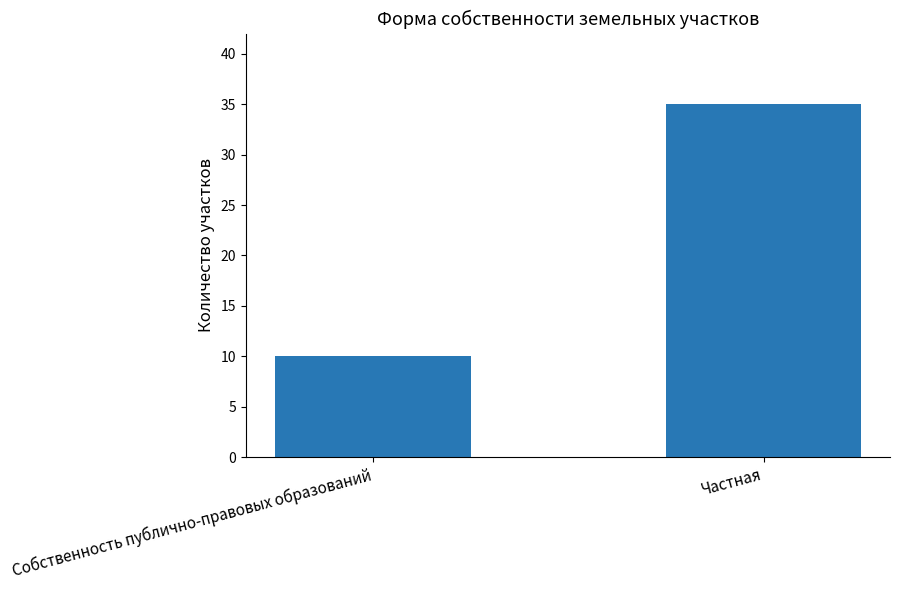

Between Частная and Собственность публично-правовых образований, which is larger?

Частная